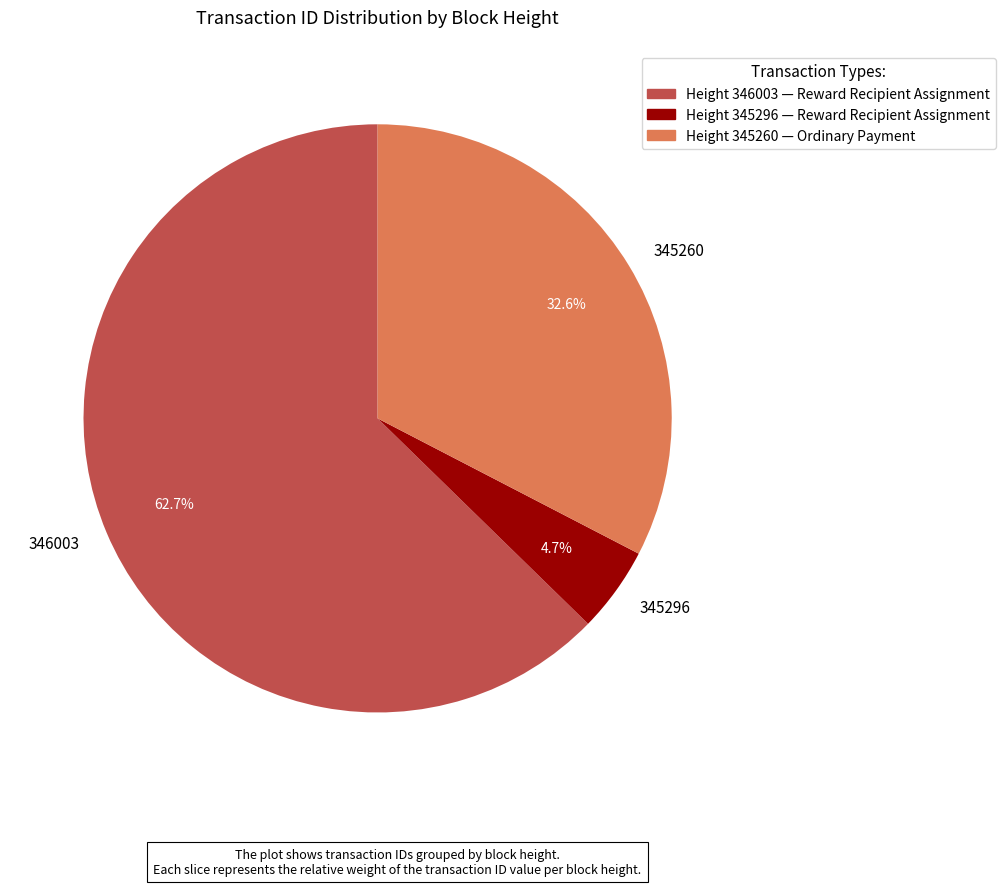

Count the number of slices in the pie.

3